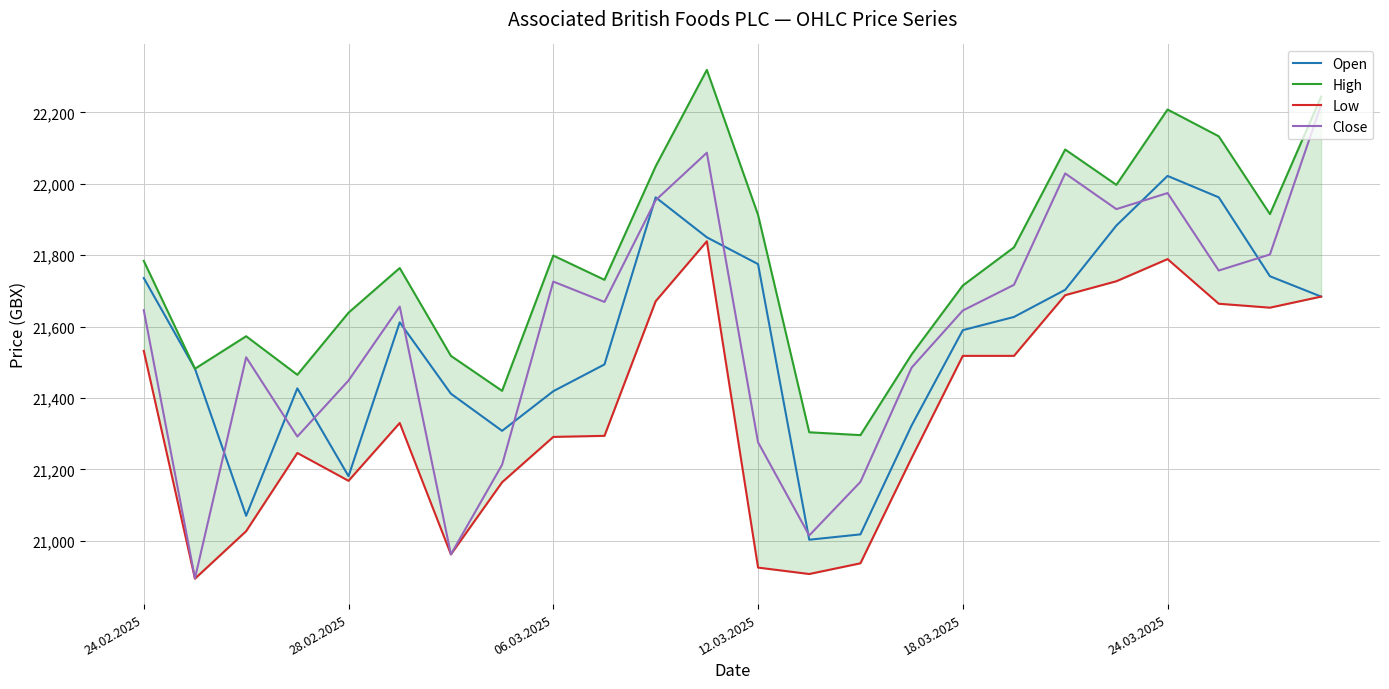

What value does the Open series have at 06.03.2025, to the nearest 100?

21400